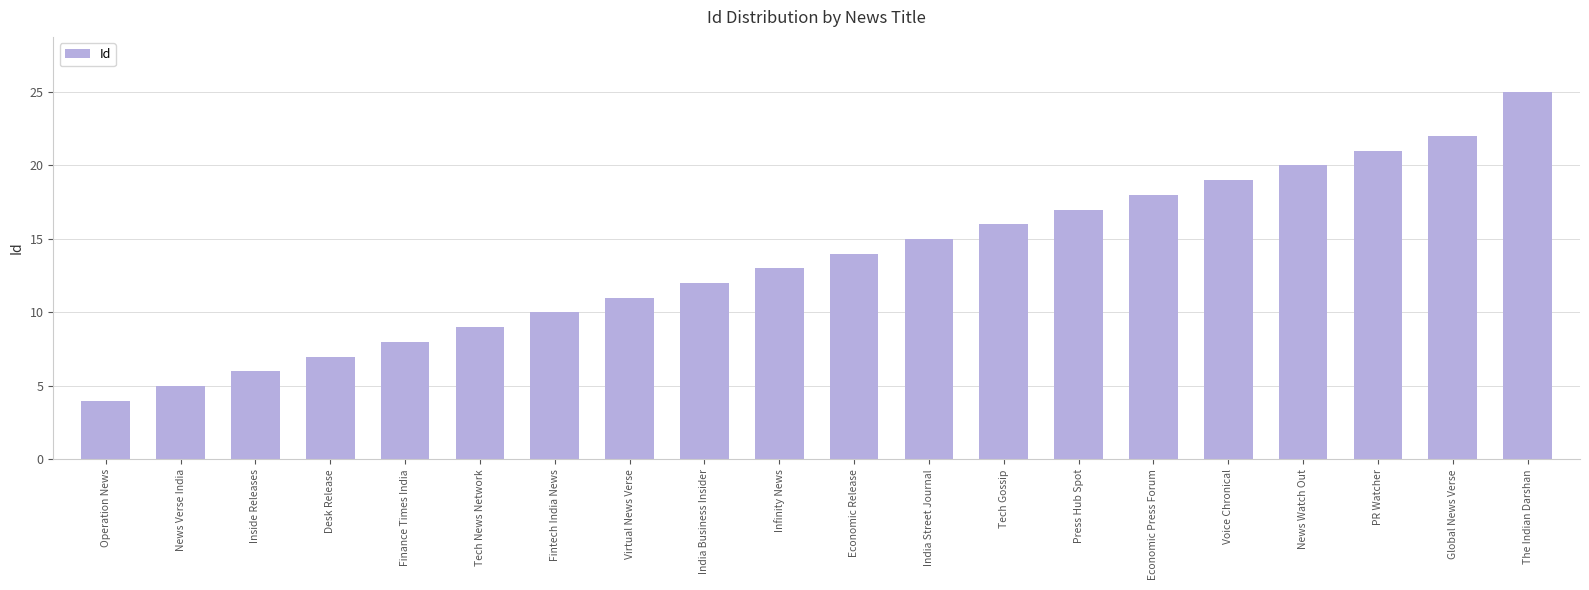

Reading left to right, list all the values displayed in this chart.

Operation News=4	News Verse India=5	Inside Releases=6	Desk Release=7	Finance Times India=8	Tech News Network=9	Fintech India News=10	Virtual News Verse=11	India Business Insider=12	Infinity News=13	Economic Release=14	India Street Journal=15	Tech Gossip=16	Press Hub Spot=17	Economic Press Forum=18	Voice Chronical=19	News Watch Out=20	PR Watcher=21	Global News Verse=22	The Indian Darshan=25